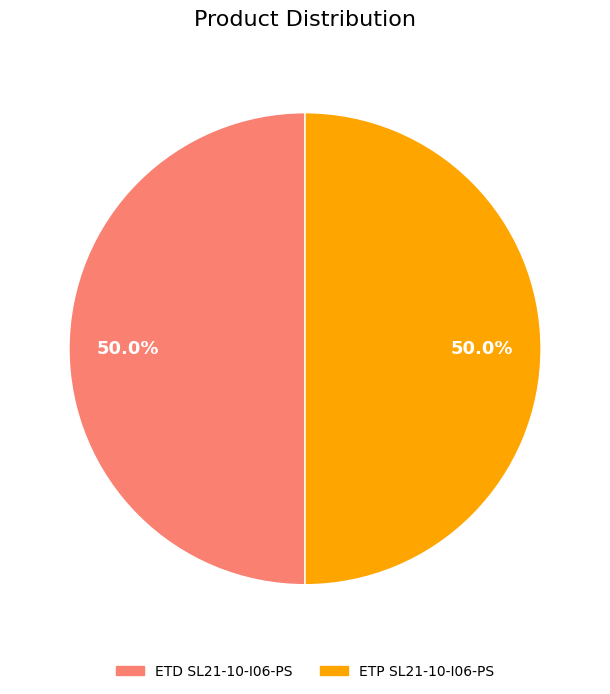

What is the ratio of the value at ETP SL21-10-I06-PS to the value at ETD SL21-10-I06-PS?

1.0